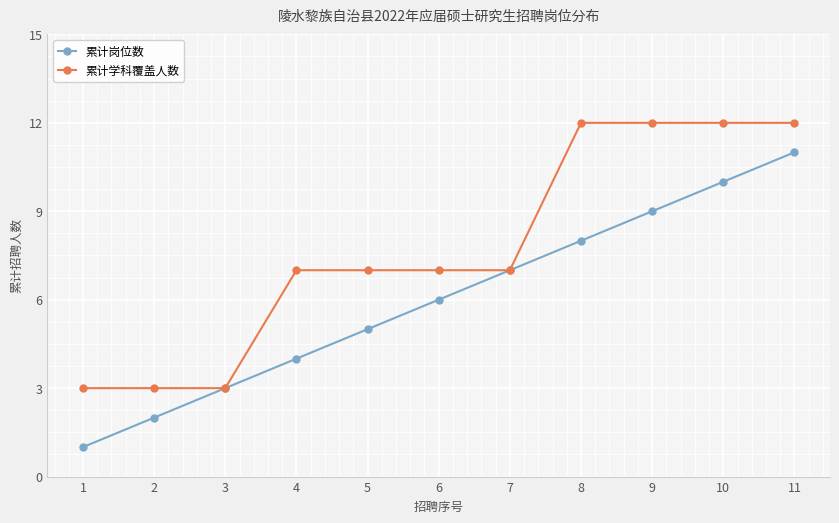

What is the highest value of the 累计学科覆盖人数 series?

12